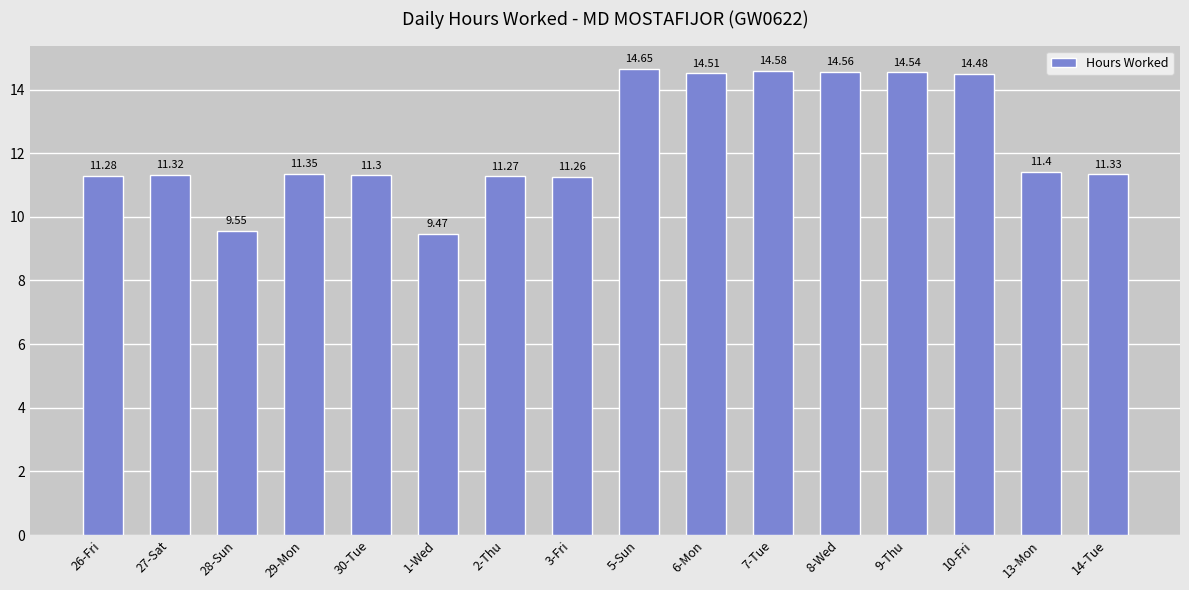

What is the label of the 11th bar from the left?

7-Tue